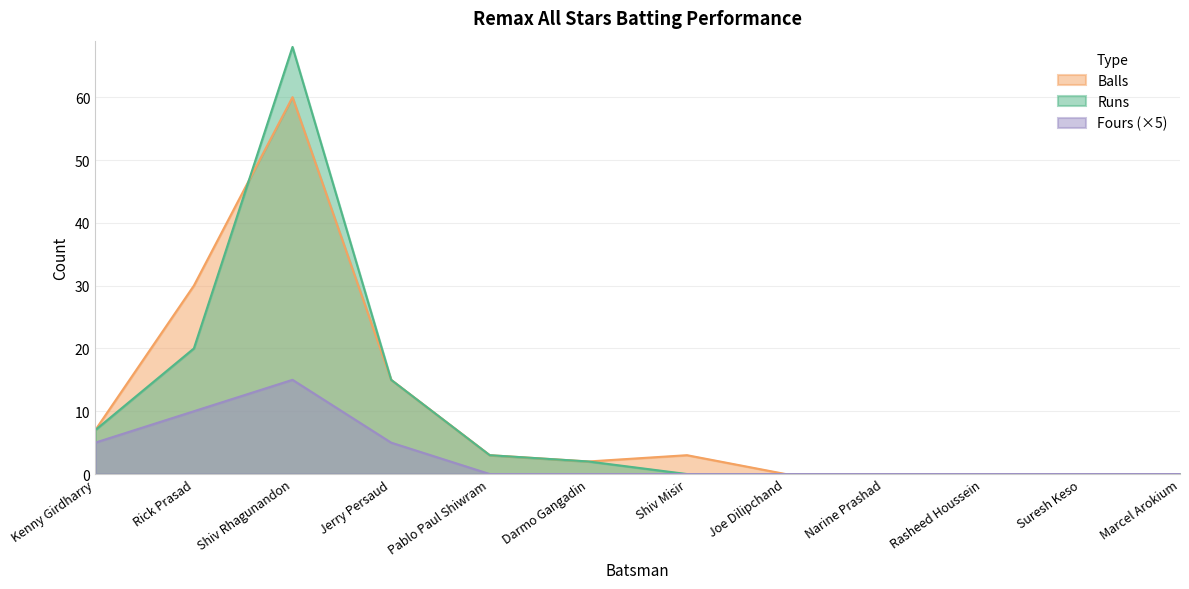

How many lines are shown in the chart?

3